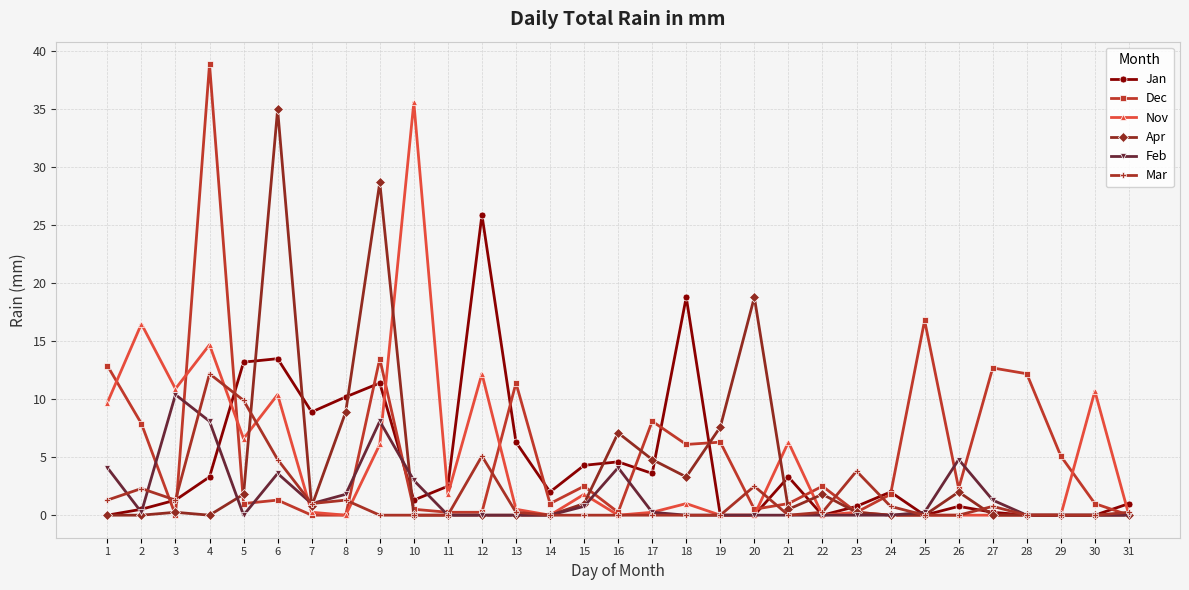

Where is the first local maximum for Mar?

2